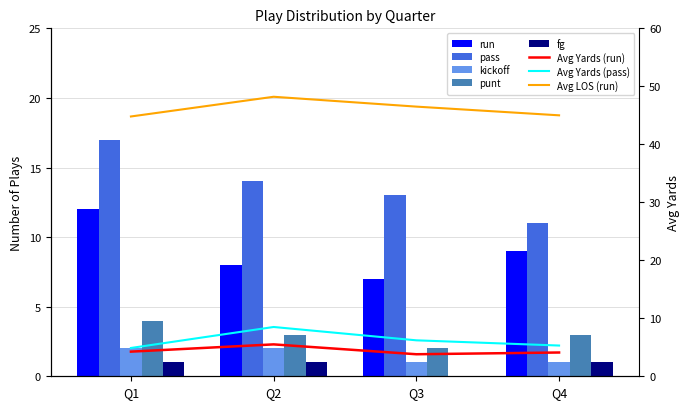

How many values in the pass series are below 14?

2